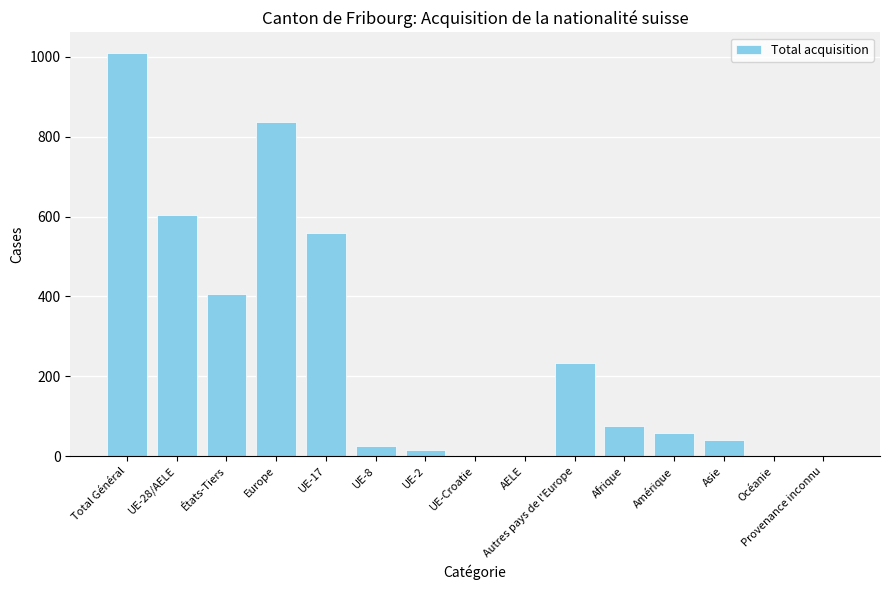

Which category has the highest value across all series?

Total Général